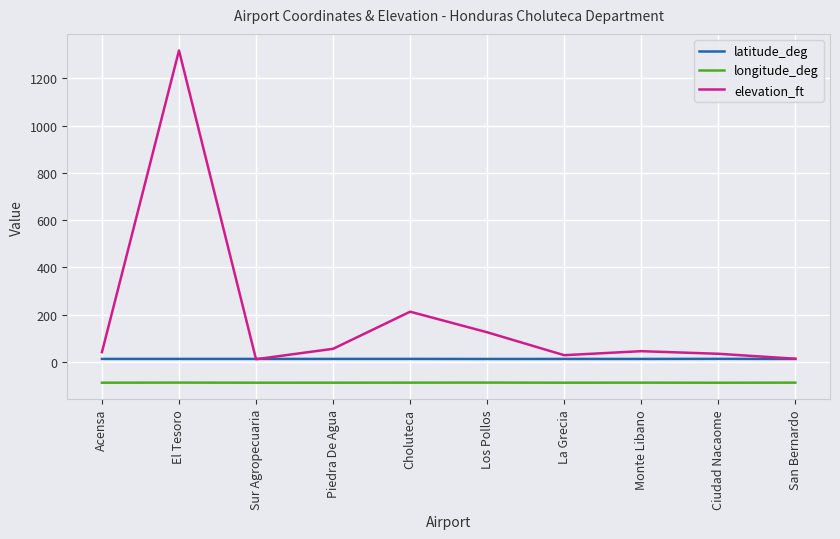

True or false: longitude_deg and latitude_deg intersect in this chart.

False